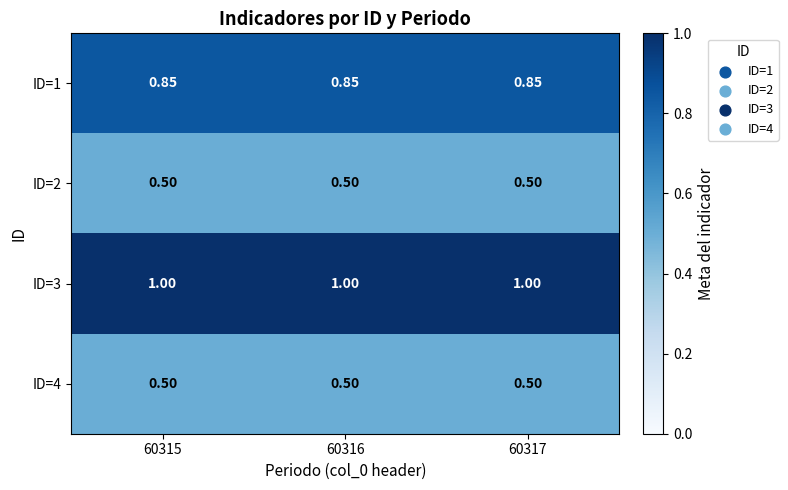

Is the value of ID=1 at 60315 greater than the value of ID=2 at 60317?

Yes